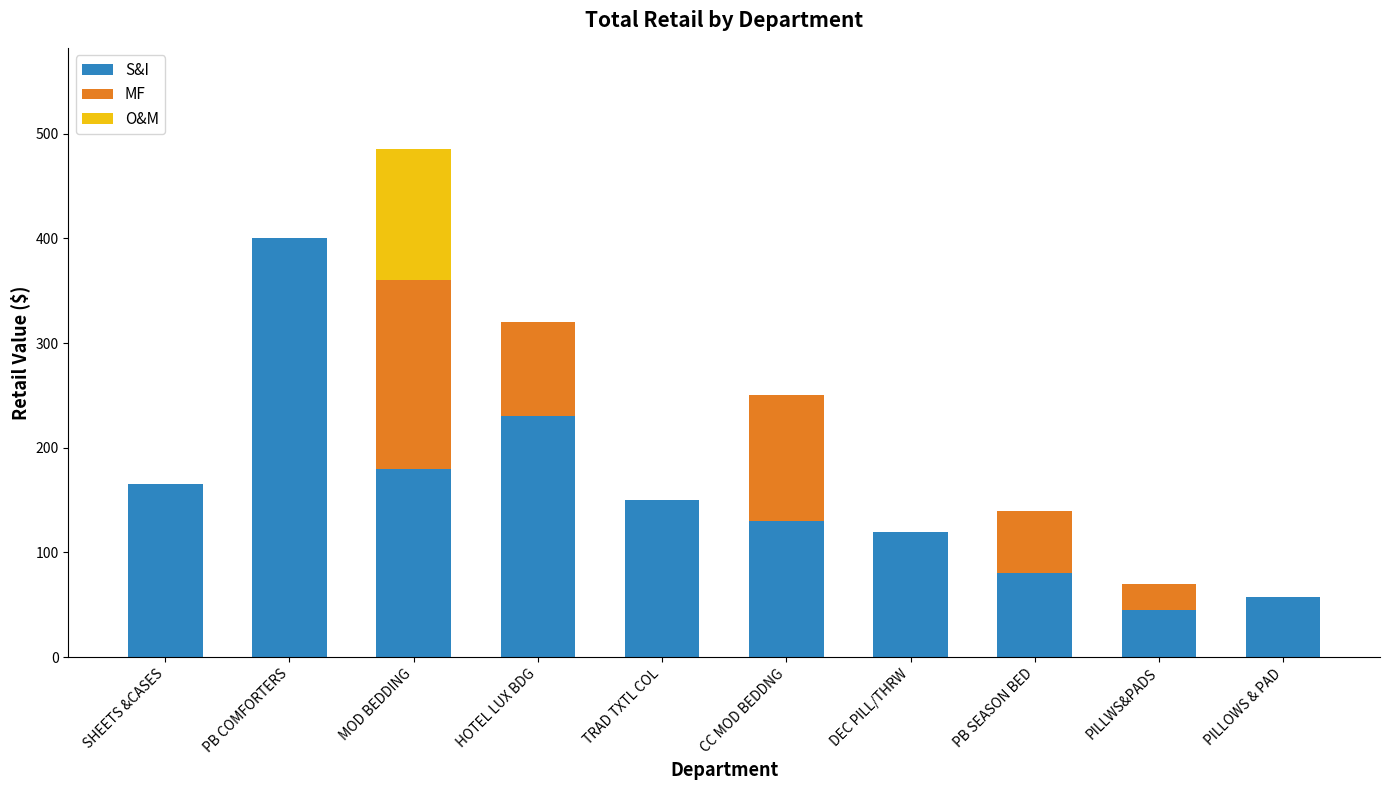

The S&I series shows 80.0 at PB SEASON BED. True or false?

True